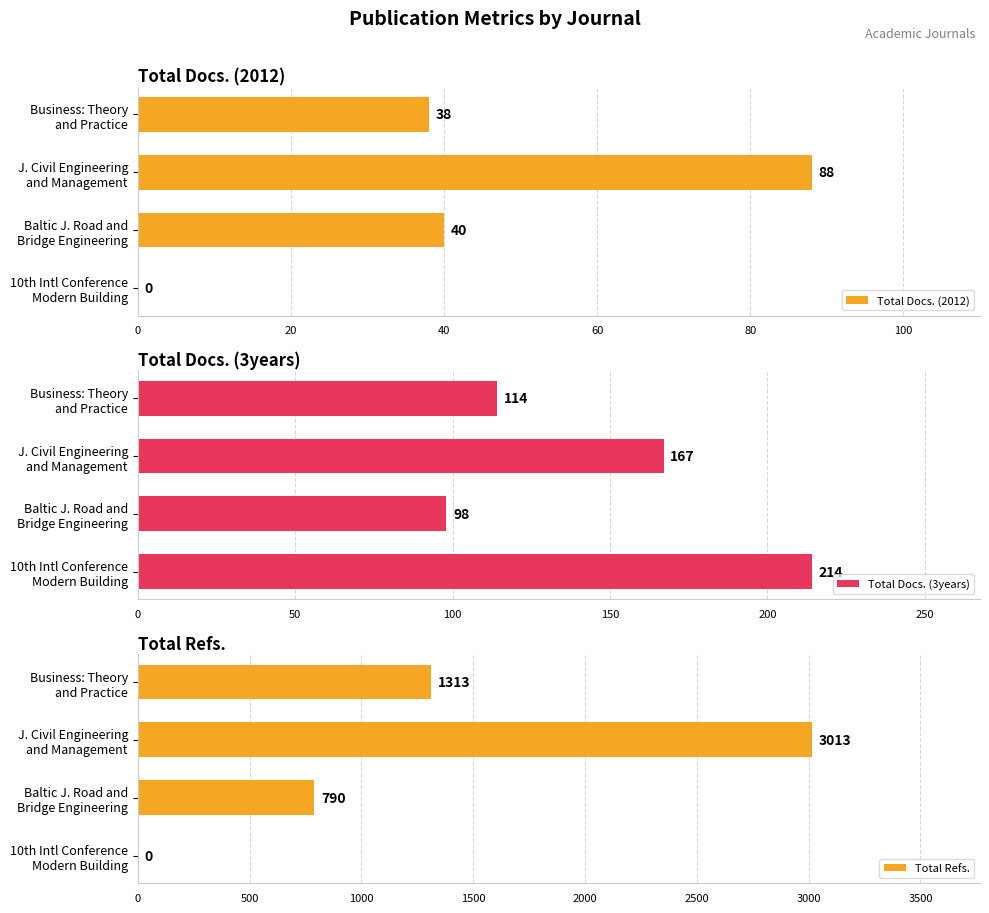

What is the sum of all Total Refs. values?

5116